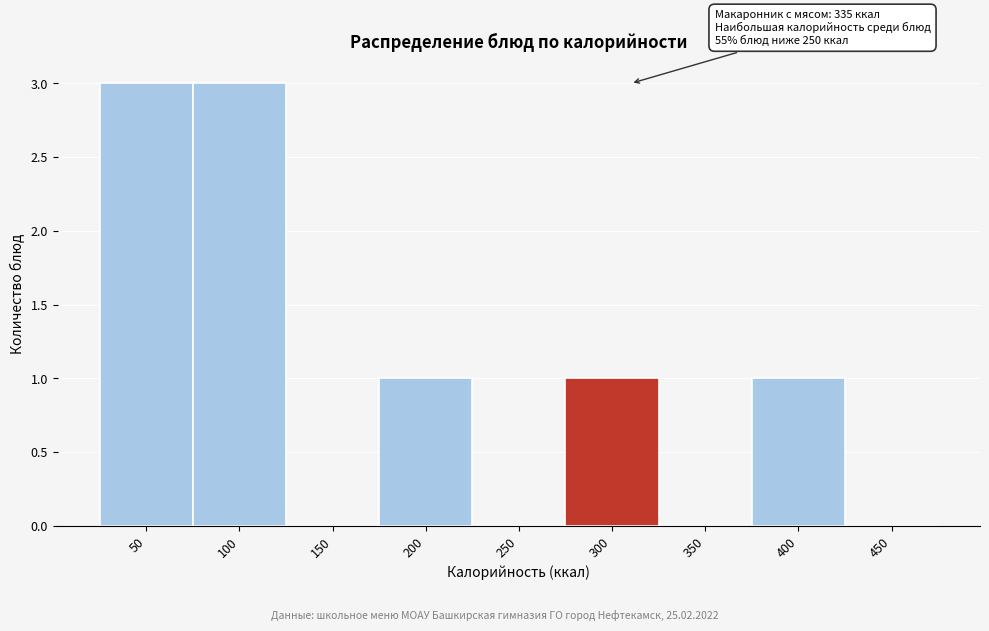

Reading left to right, transcribe all the data shown in this chart.

50=3	100=3	150=0	200=1	250=0	300=1	350=0	400=1	450=0